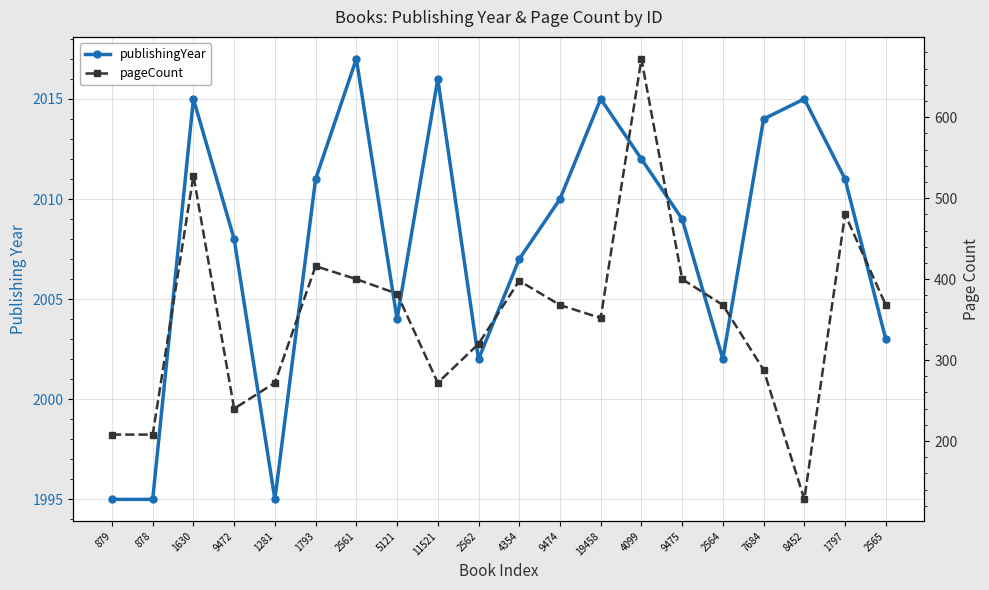

True or false: pageCount has a value of 567 at 9475.

False